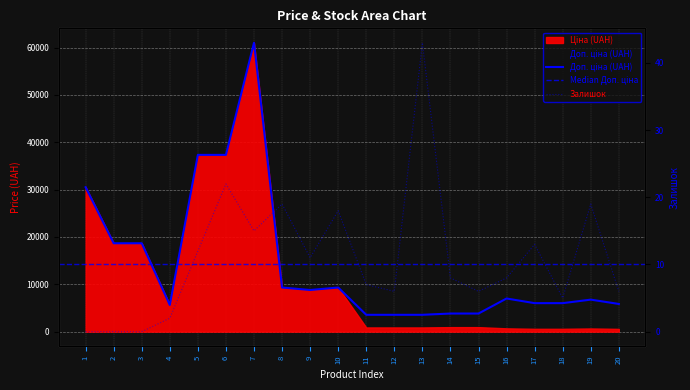

What value does the Залишок series have at 13?

43.0